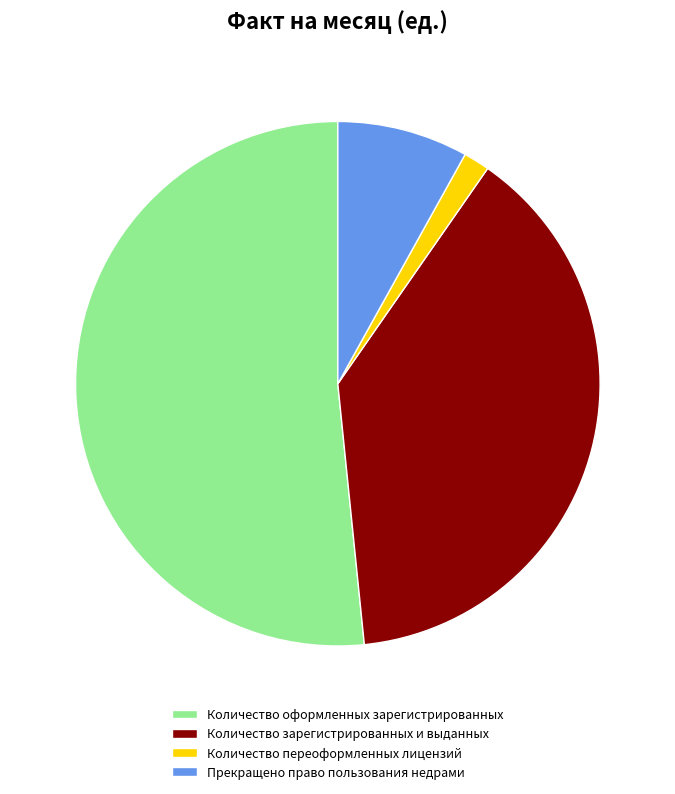

Rank the categories by value from highest to lowest.

Количество оформленных зарегистрированных, Количество зарегистрированных и выданных, Прекращено право пользования недрами, Количество переоформленных лицензий